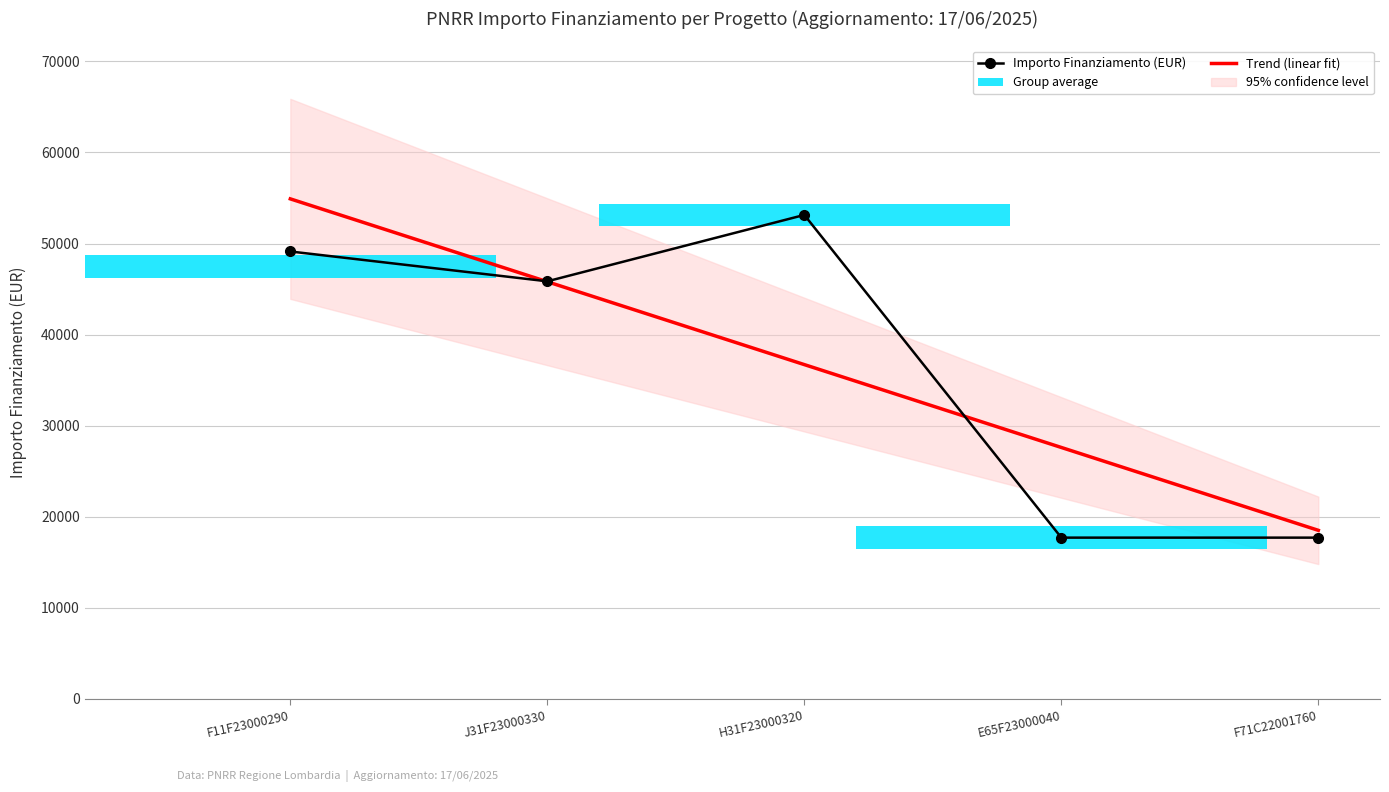

How many values in the Trend (linear fit) series are below 36706?

2